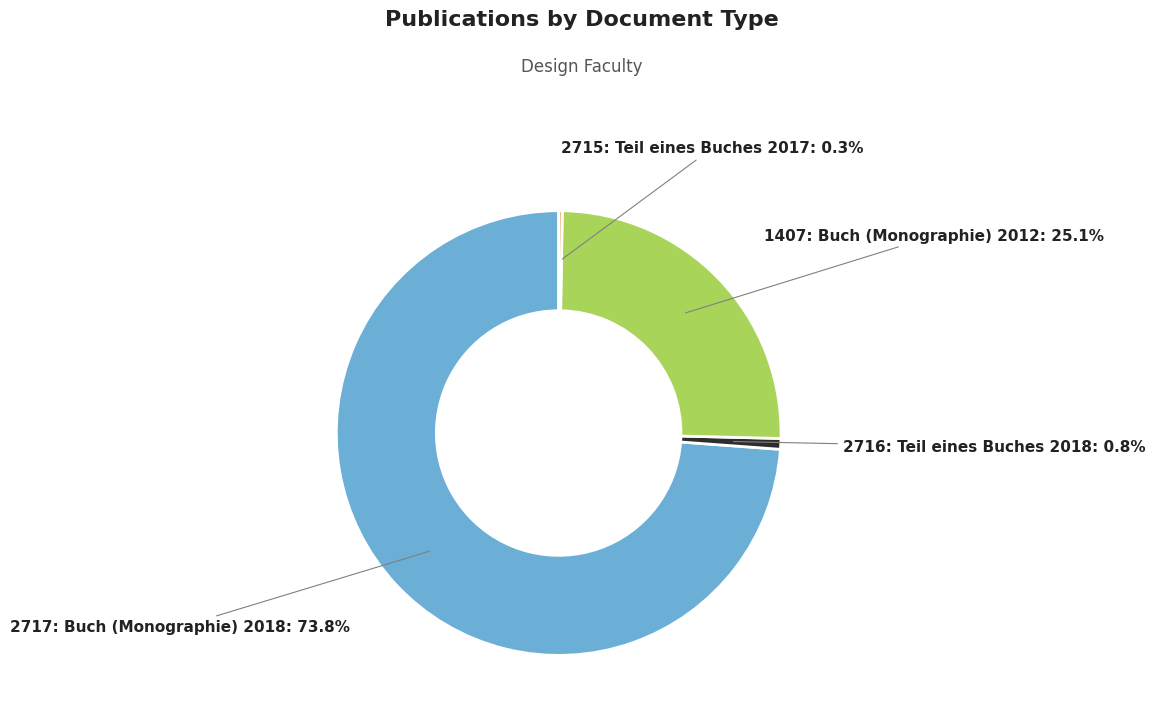

Which category has the biggest portion of the pie?

2717: Buch (Monographie) 2018